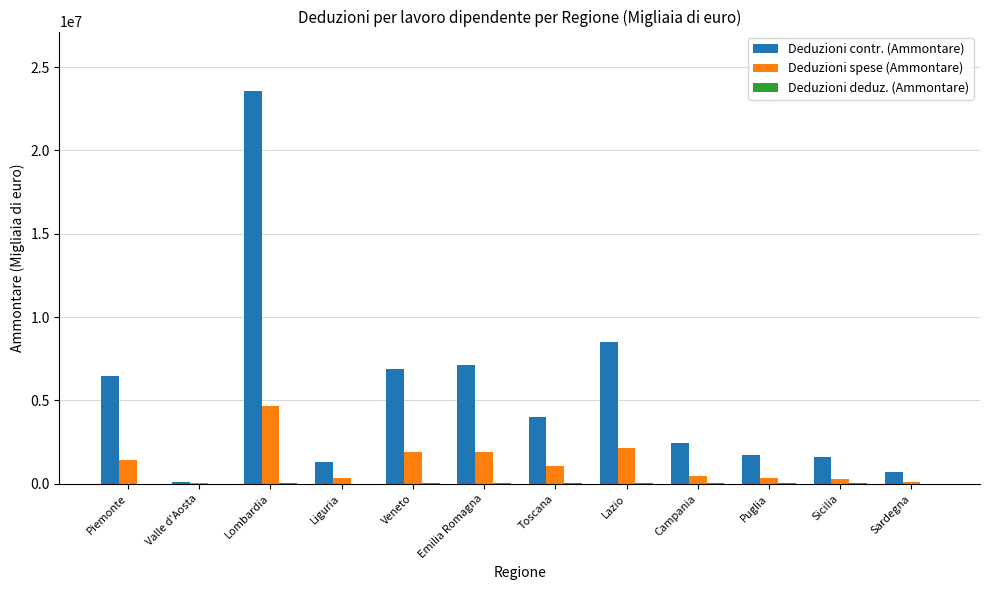

Is the value of Deduzioni spese (Ammontare) at Lombardia greater than the value of Deduzioni contr. (Ammontare) at Liguria?

Yes